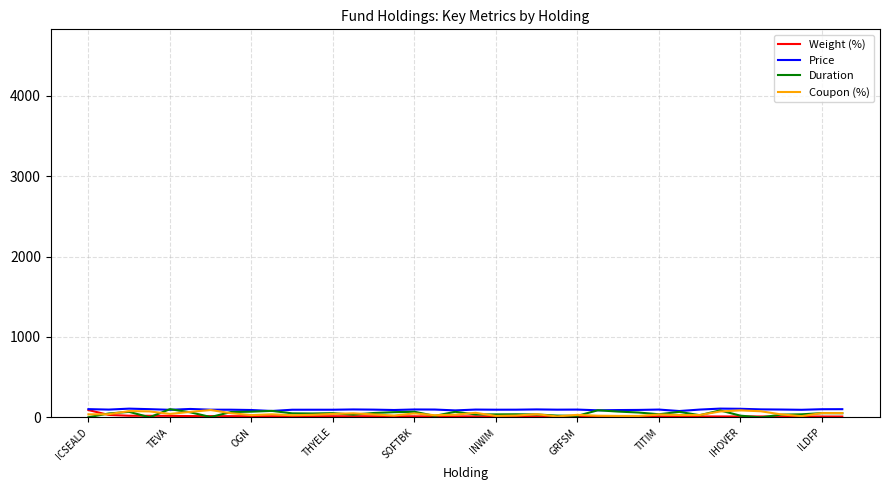

What is the maximum value shown in the chart?

109.6